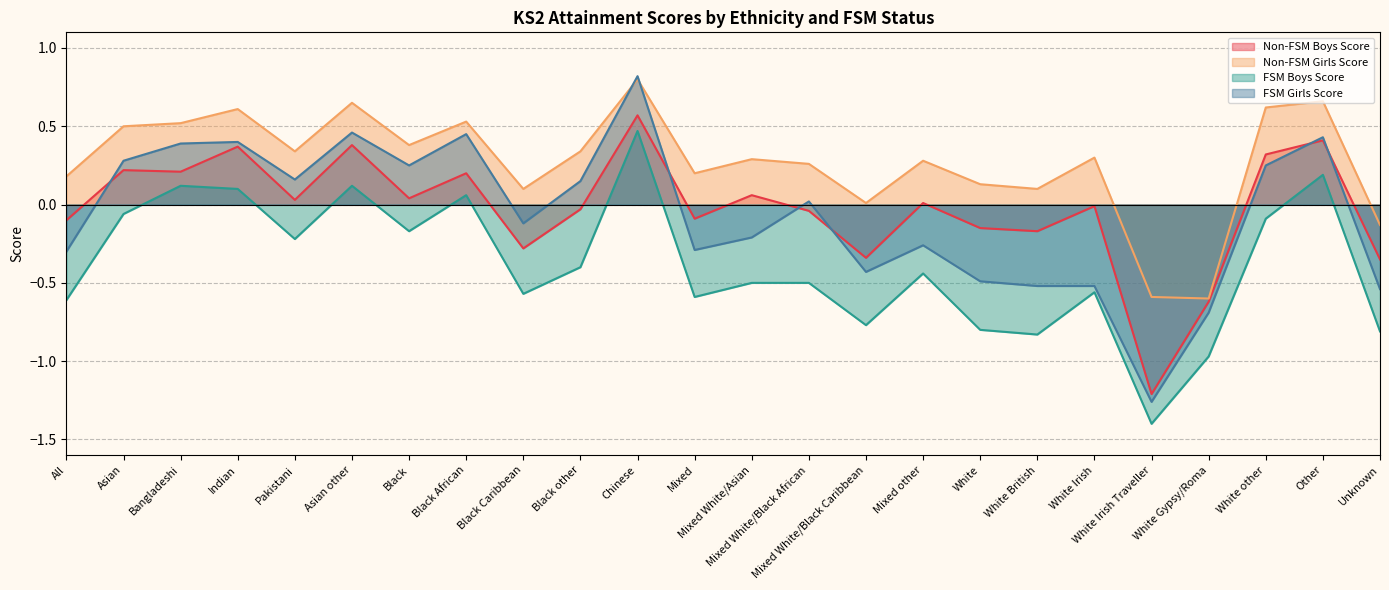

What is the value of the FSM Girls Score point at the 24th from the left?

-0.5